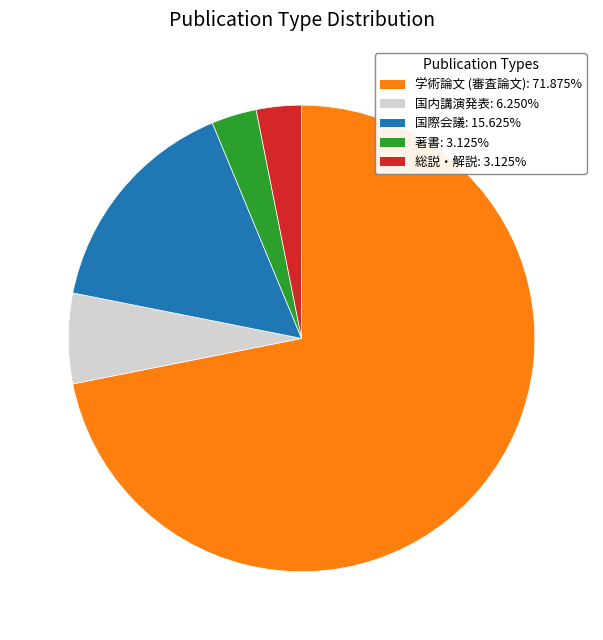

Is 国際会議 the majority of the pie?

No